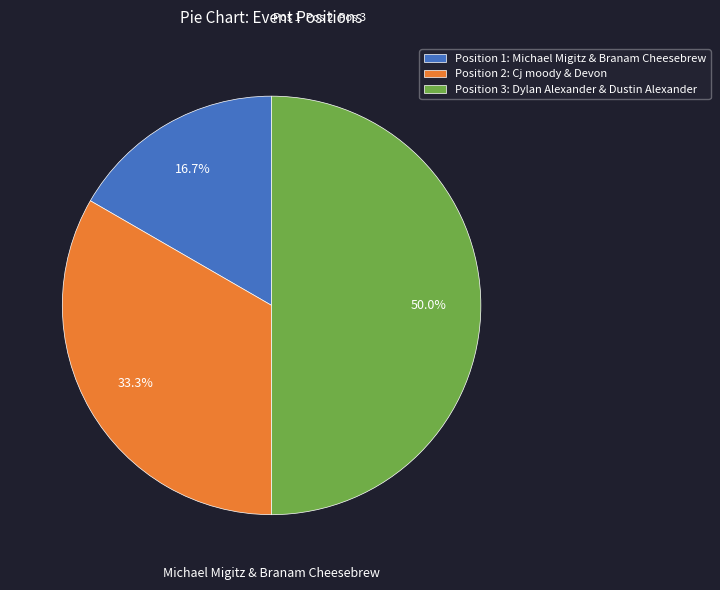

To the nearest percent, what is the difference between the largest and smallest slice percentages?

33%